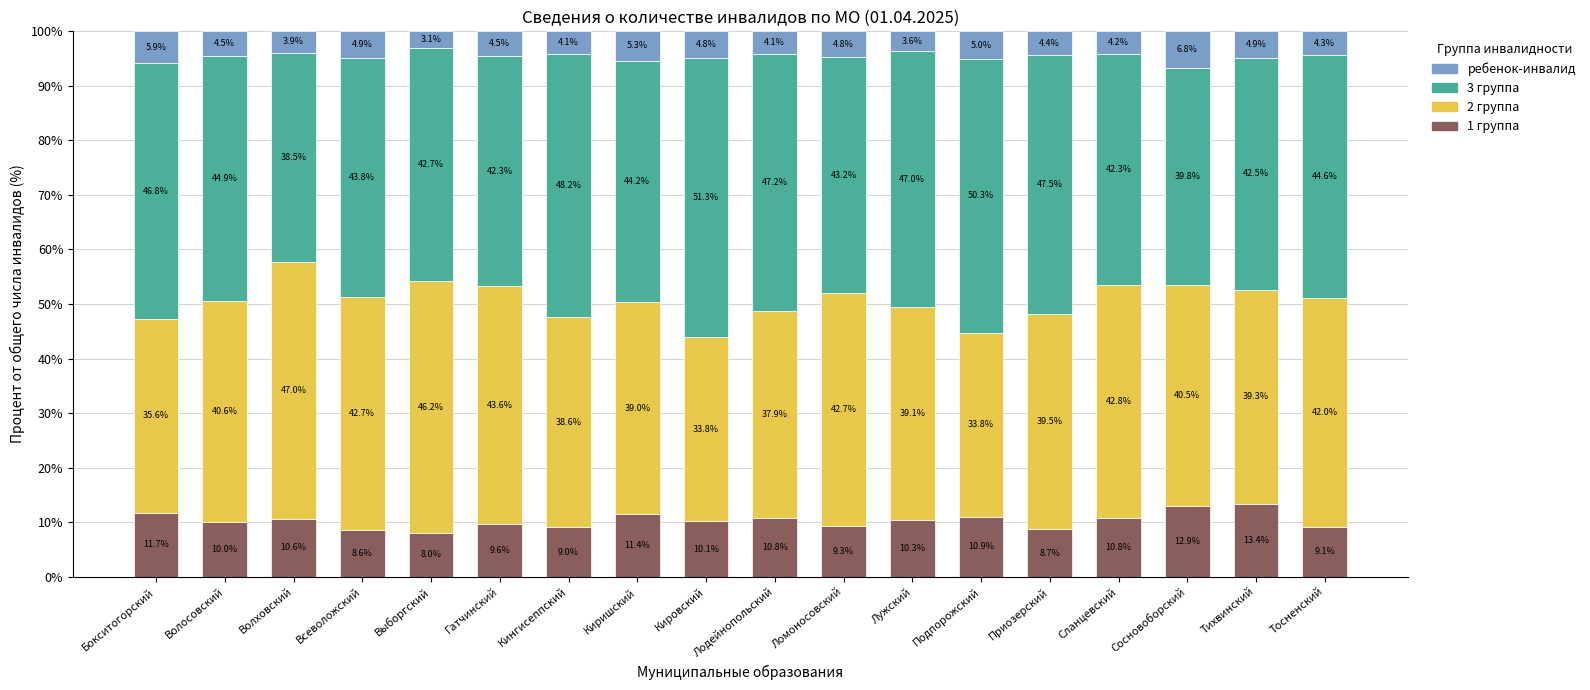

At which label does 1 группа first exceed 10?

Бокситогорский